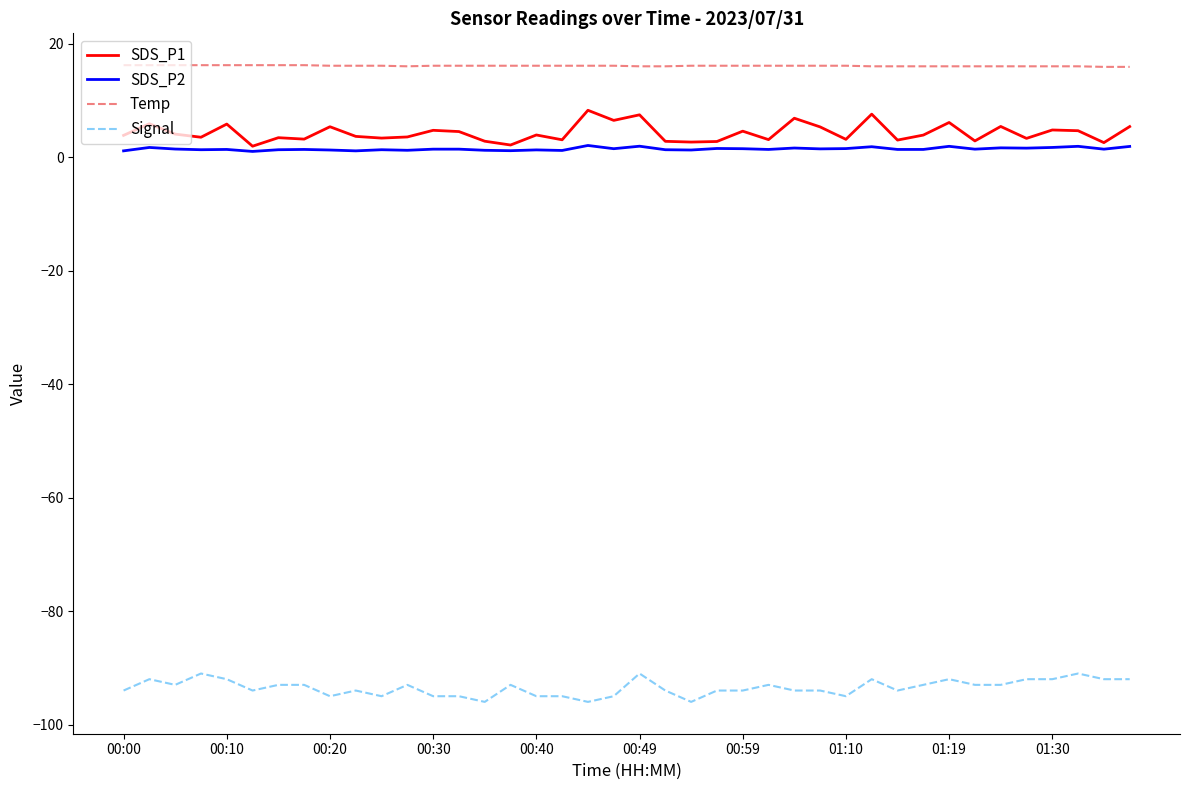

What is the highest value of the Signal series?

-91.0